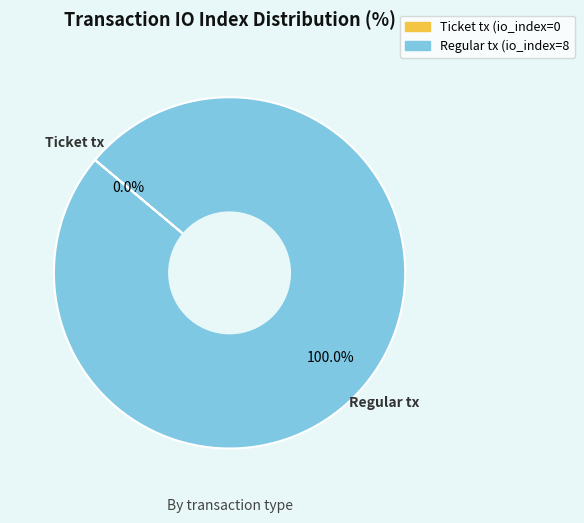

What is the largest slice in the pie chart?

Regular tx